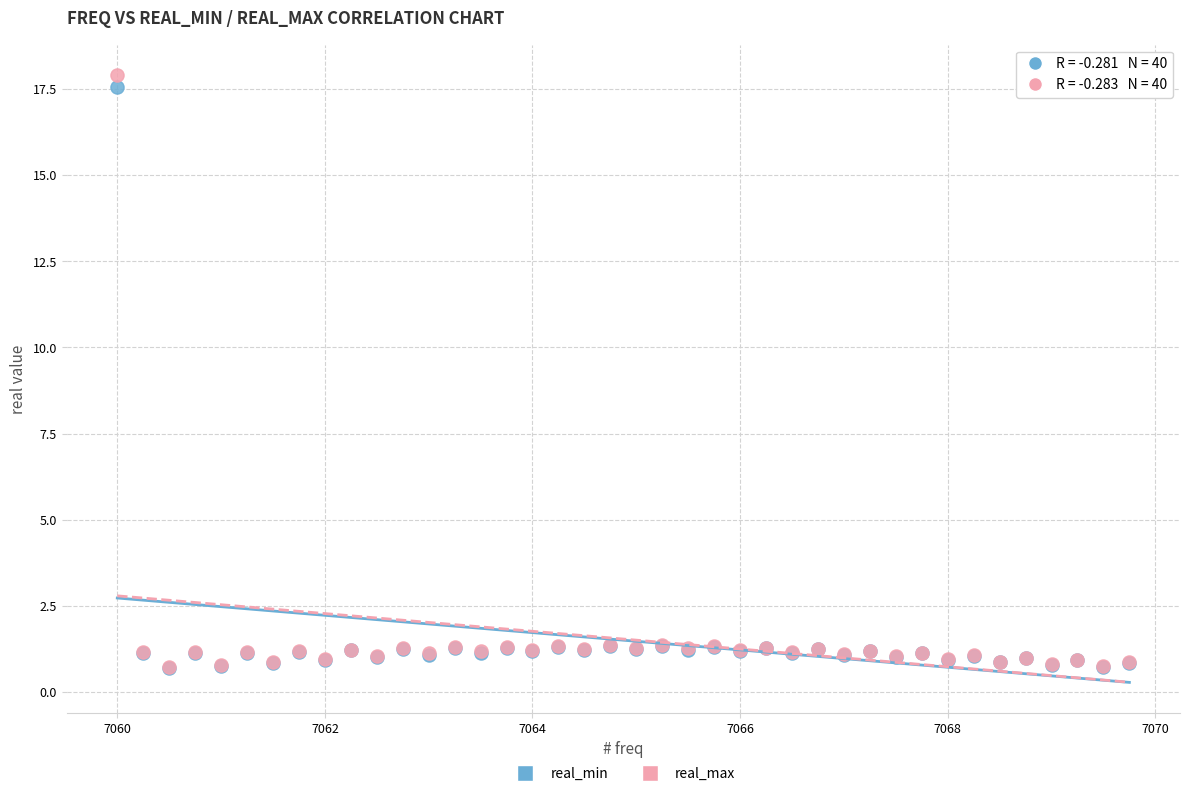

What are all the series names shown in the legend?

real_min, real_max